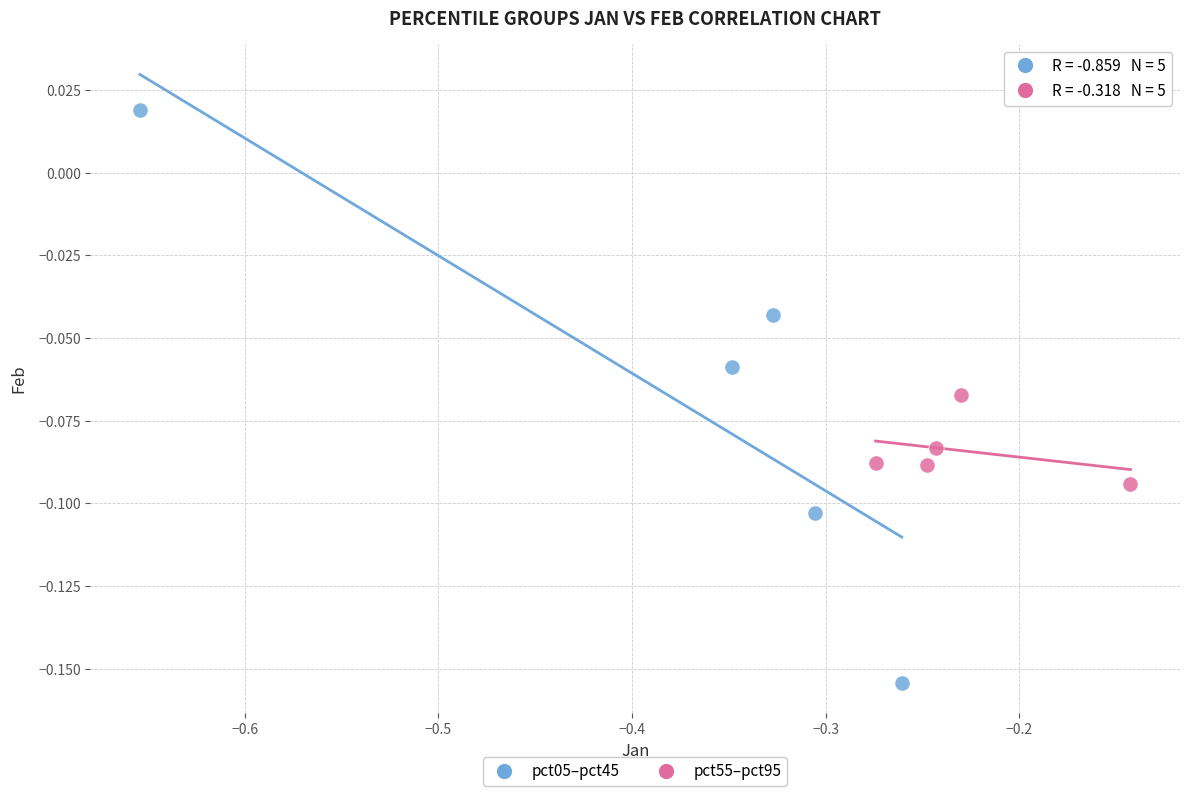

What are all the series names shown in the legend?

pct05–pct45, pct55–pct95